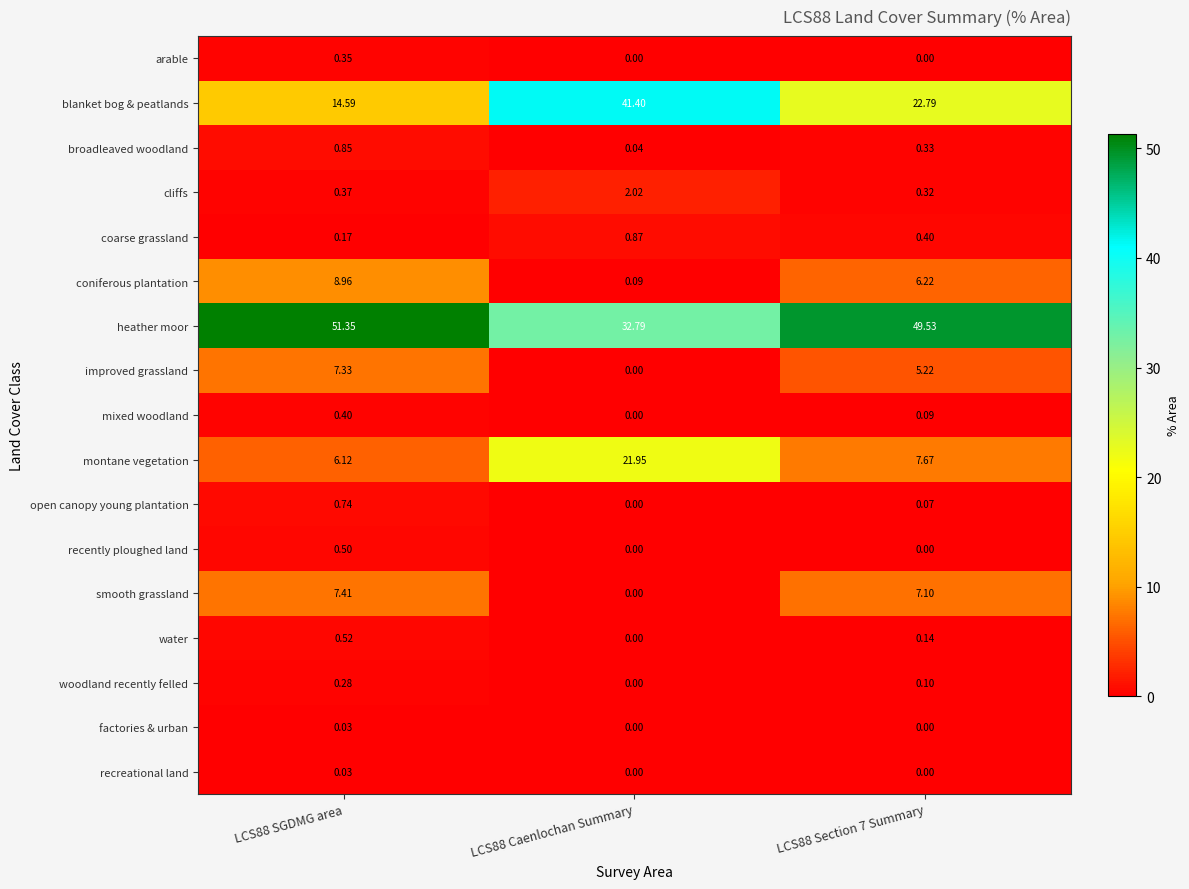

Which series has the widest spread of values?

blanket bog & peatlands